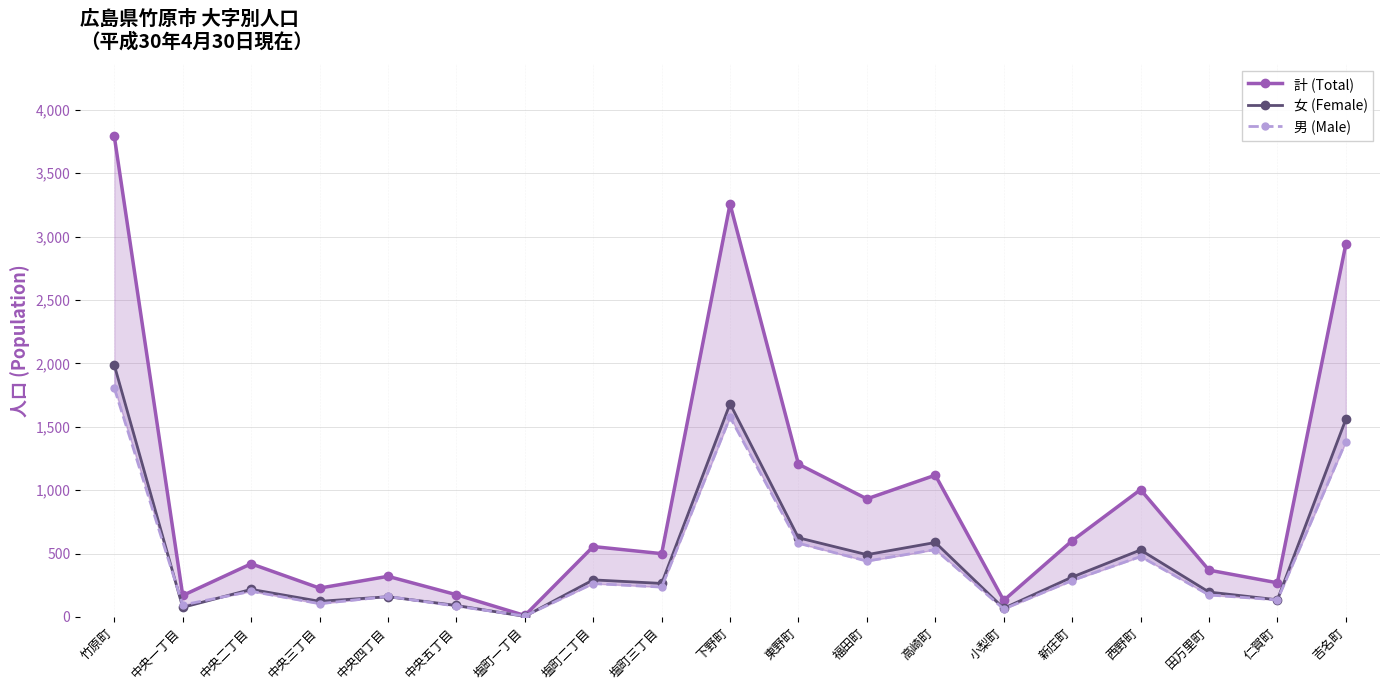

Between 中央二丁目 and 新庄町, which is larger?

新庄町